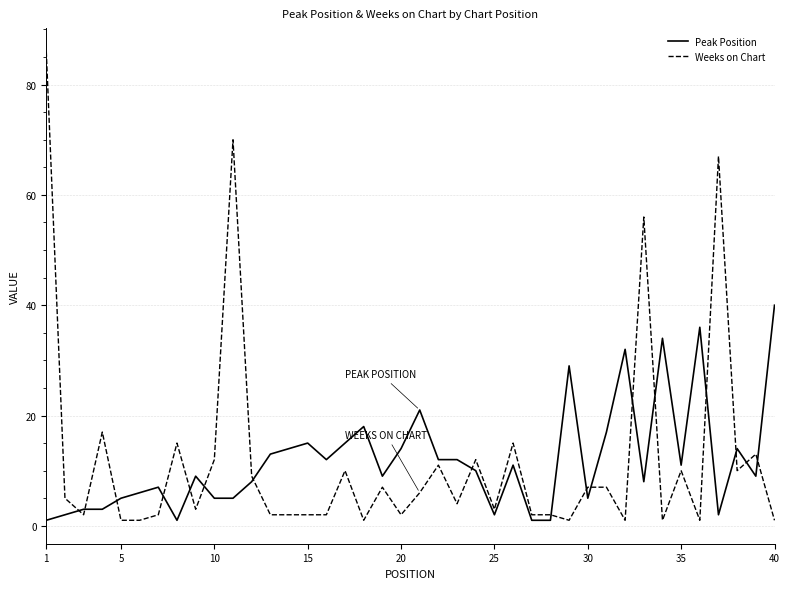

Rank the series by their maximum value, from lowest to highest.

Peak Position, Weeks on Chart